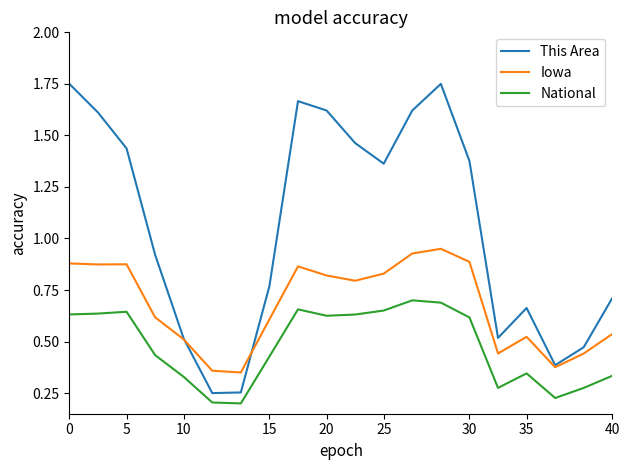

List the series in order of their overall mean, lowest first.

National, Iowa, This Area